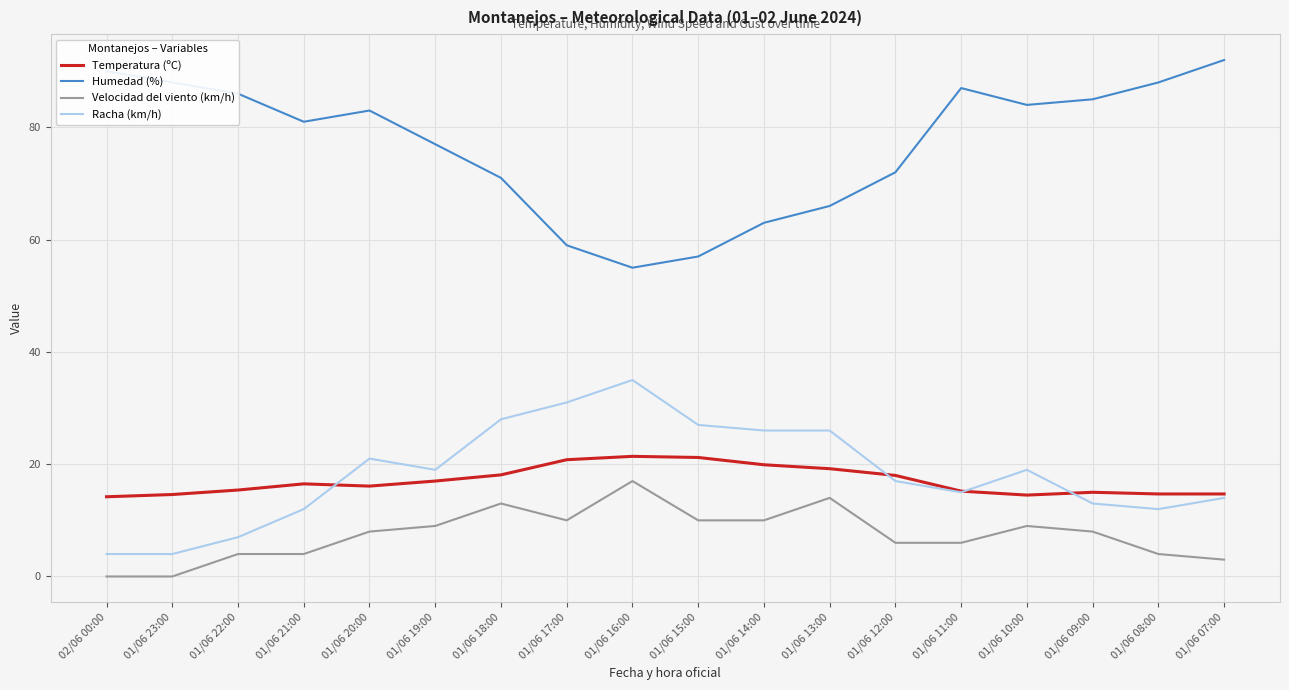

In Temperatura (ºC), how many points are higher than both neighbors (excluding endpoints)?

3